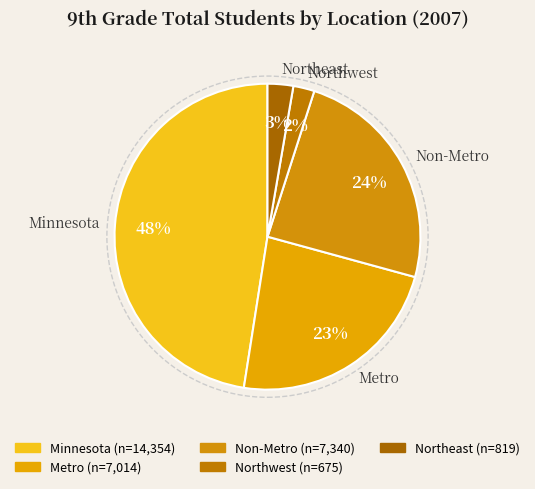

To the nearest percent, what is the difference between the Non-Metro and Northwest slice percentages?

22%